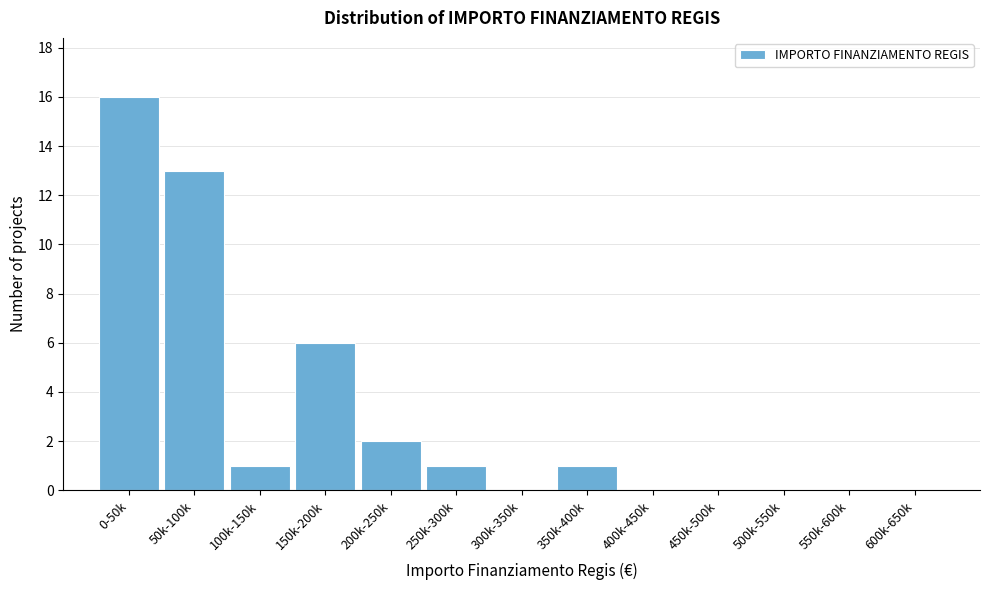

Reading left to right, transcribe all the data shown in this chart.

0-50k=16	50k-100k=13	100k-150k=1	150k-200k=6	200k-250k=2	250k-300k=1	300k-350k=0	350k-400k=1	400k-450k=0	450k-500k=0	500k-550k=0	550k-600k=0	600k-650k=0